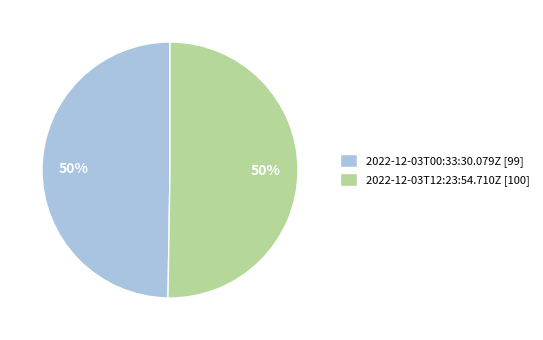

The 2022-12-03T12:23:54.710Z [100] slice represents 50% of the pie. True or false?

True